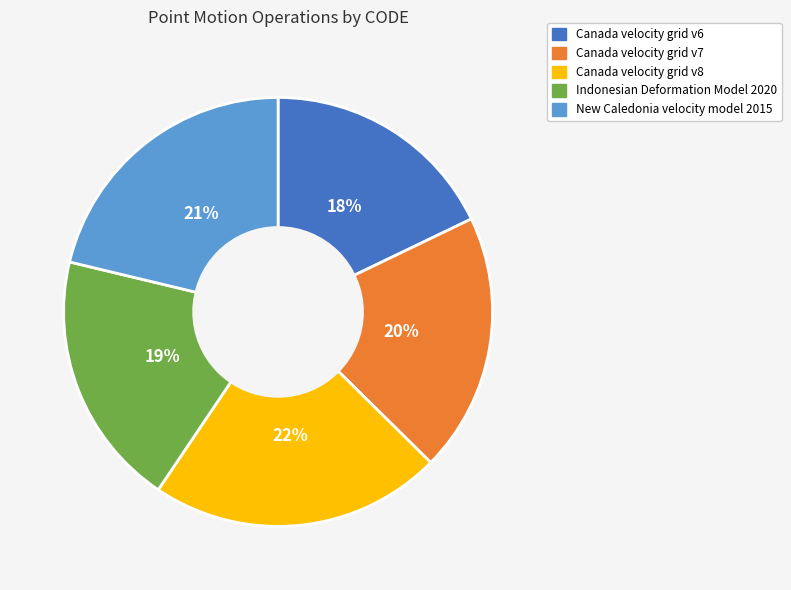

To the nearest percent, what is the difference between the Canada velocity grid v6 and Canada velocity grid v7 slice percentages?

2%